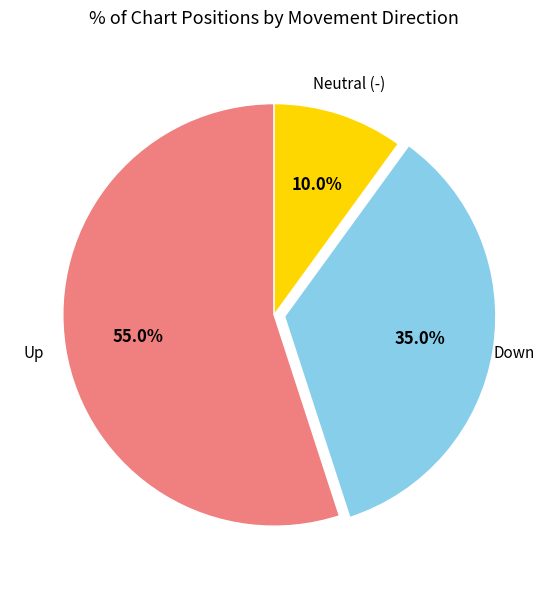

Count the number of slices in the pie.

3